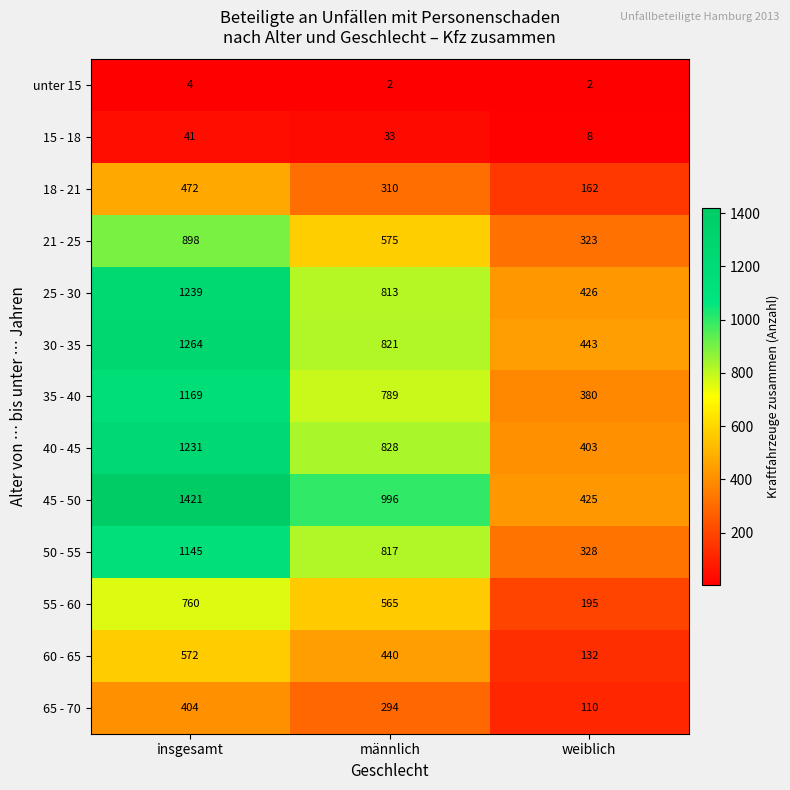

Which series has the largest total across all categories?

45 - 50